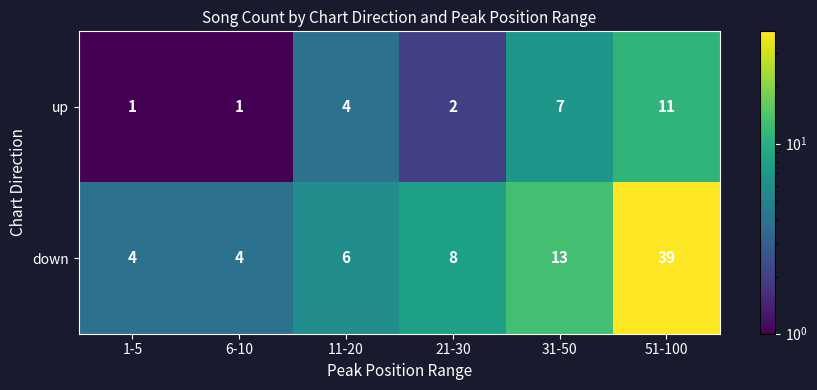

The down series shows 3 at 6-10. True or false?

False